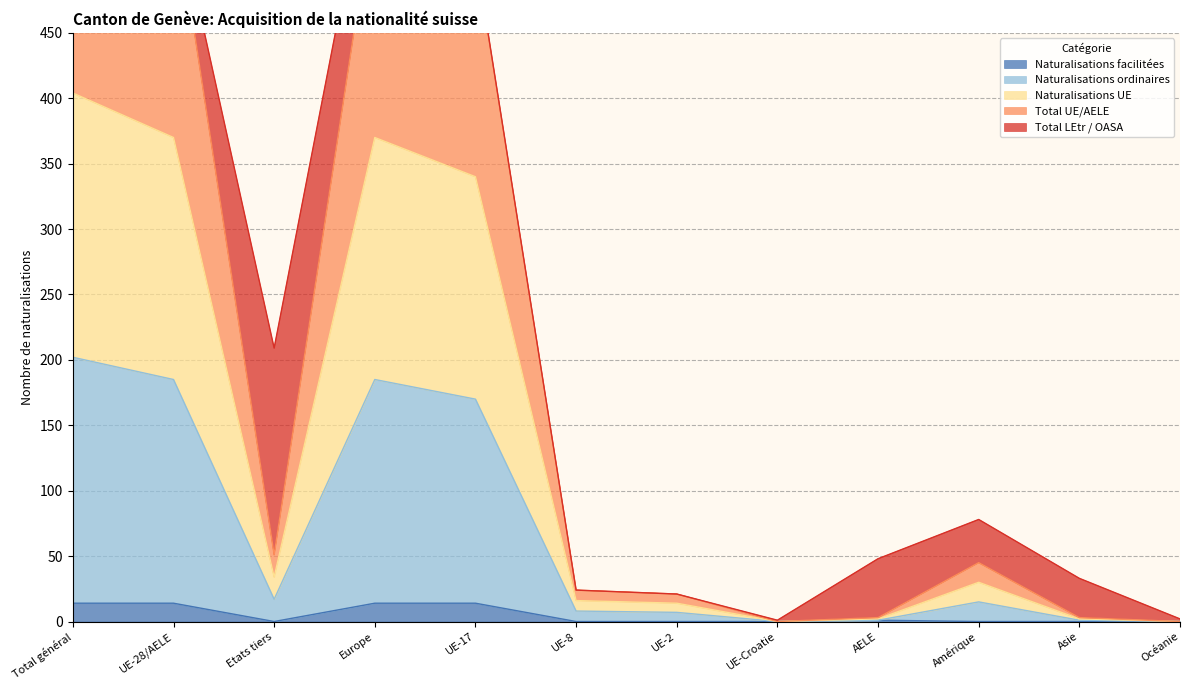

True or false: Naturalisations facilitées and Total UE/AELE intersect in this chart.

False